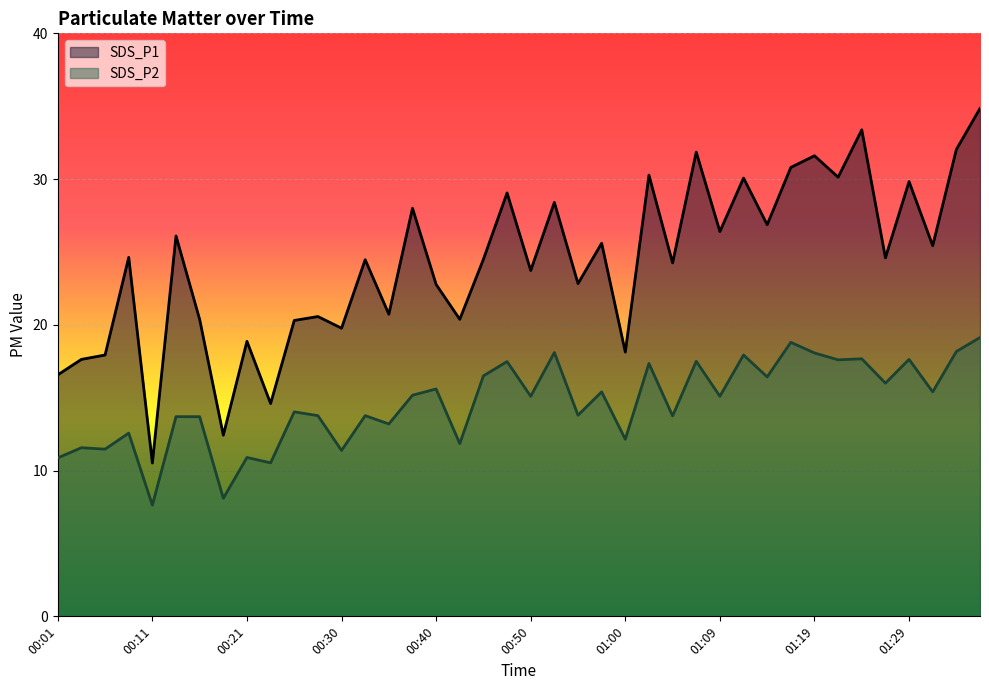

Reading left to right, what are all the values shown in this chart?

SDS_P1: 16.6	17.6	17.9	24.6	10.5	26.1	20.4	12.4	18.9	14.6	20.3	20.6	19.8	24.5	20.7	28.0	22.8	20.4	24.5	29.1	23.7	28.4	22.8	25.6	18.1	30.3	24.2	31.9	26.4	30.1	26.9	30.8	31.6	30.1	33.4	24.6	29.8	25.4	32.0	34.9
SDS_P2: 10.9	11.6	11.5	12.6	7.6	13.7	13.7	8.1	10.9	10.5	14.0	13.8	11.4	13.8	13.2	15.2	15.6	11.8	16.5	17.5	15.1	18.1	13.8	15.4	12.2	17.4	13.8	17.5	15.1	17.9	16.4	18.8	18.1	17.6	17.7	16.0	17.6	15.4	18.2	19.1